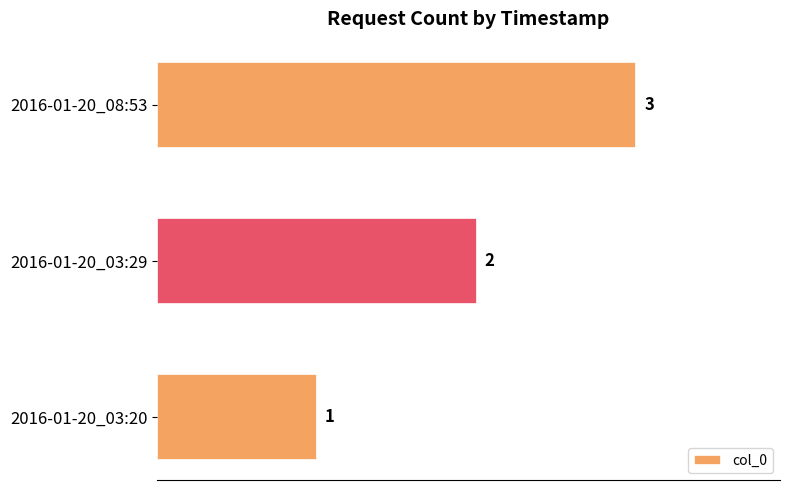

What is the ratio of the value at 2016-01-20_03:20 to the value at 2016-01-20_03:29?

0.5